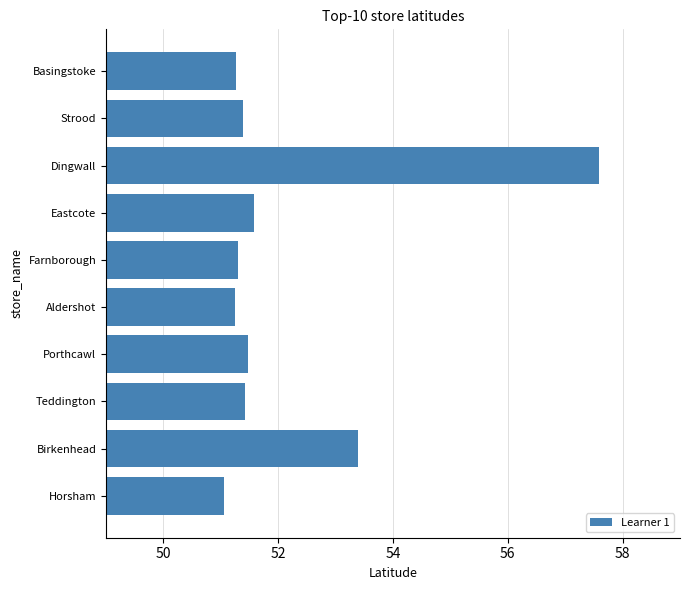

True or false: the data shows 51.4 at Teddington.

True